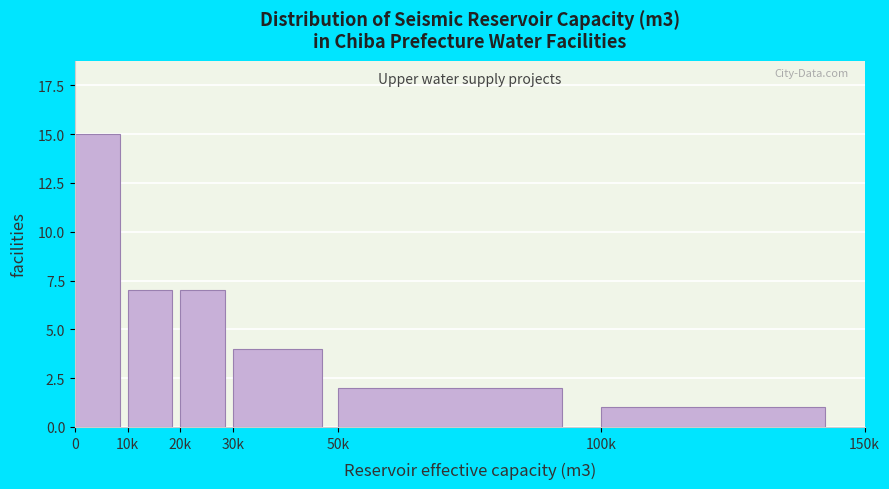

Reading left to right, what are all the values shown in this chart?

15	7	7	4	2	1